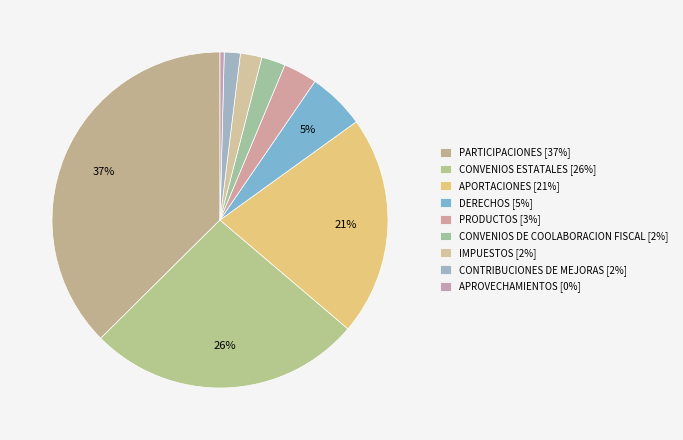

True or false: CONTRIBUCIONES DE MEJORAS accounts for 11% of the total.

False